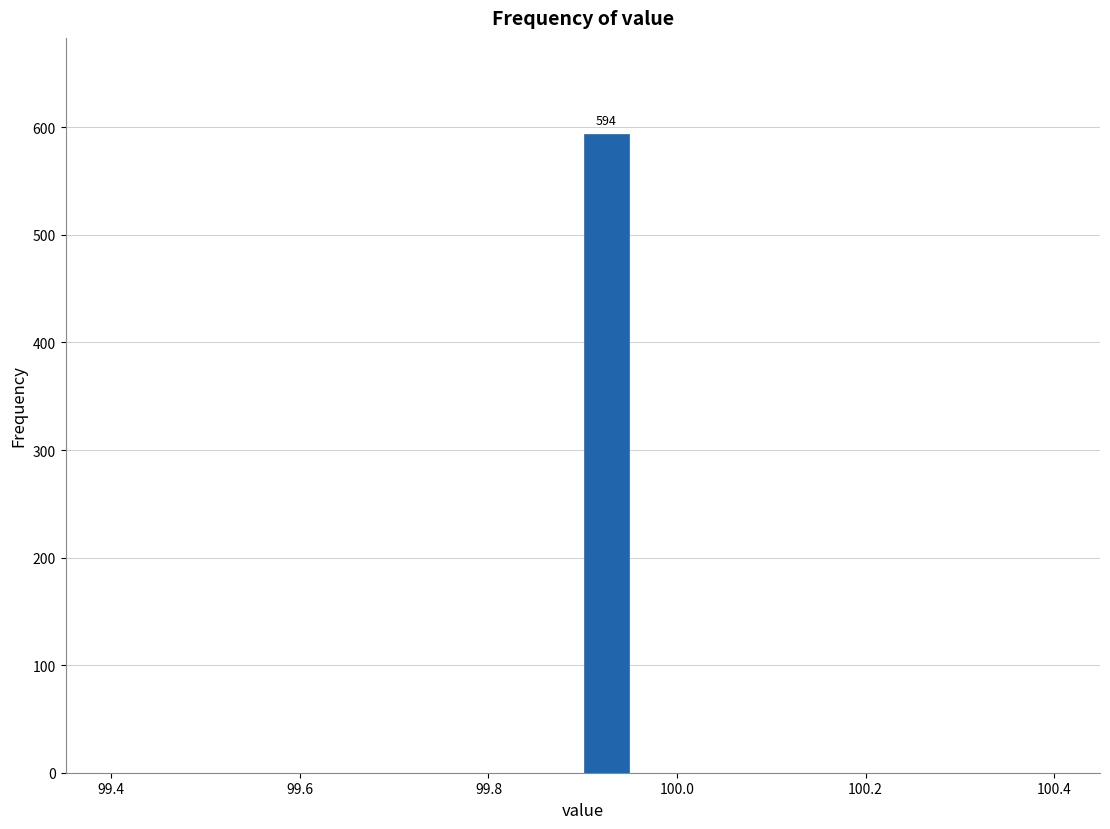

Read against the x-axis, roughly where is the centre of the tallest bar?

99.92